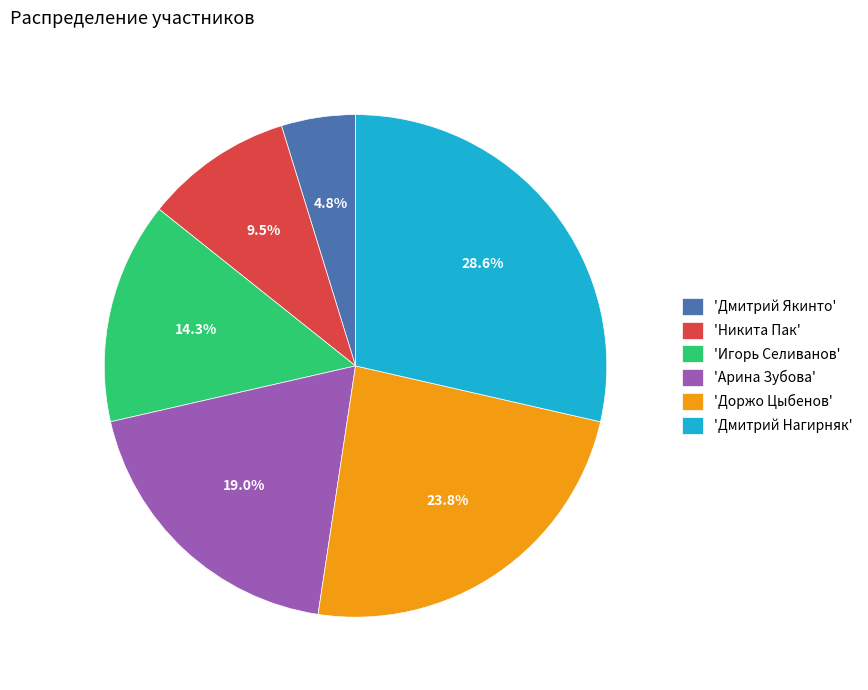

Between 'Никита Пак' and 'Доржо Цыбенов', which is larger?

'Доржо Цыбенов'